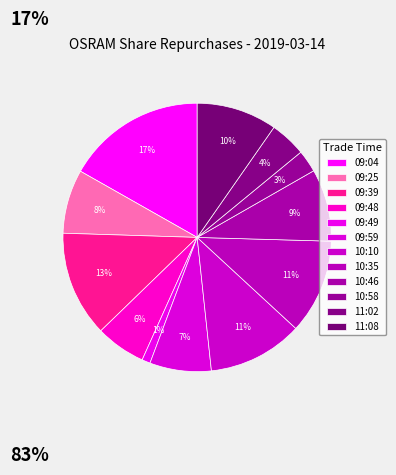

What is the smallest slice in the pie chart?

09:49